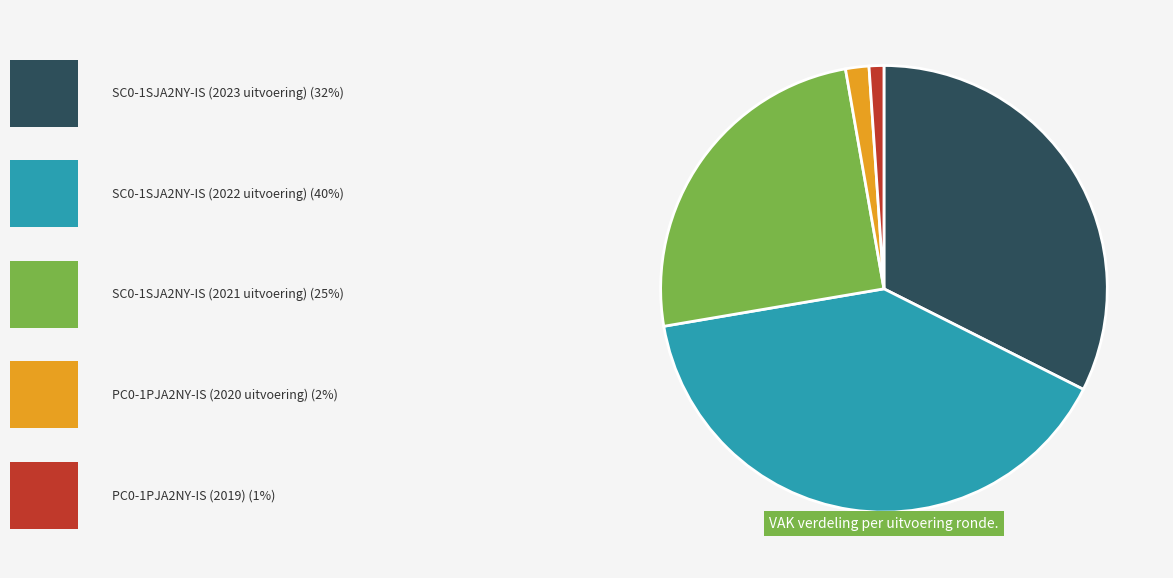

Count the number of slices in the pie.

5